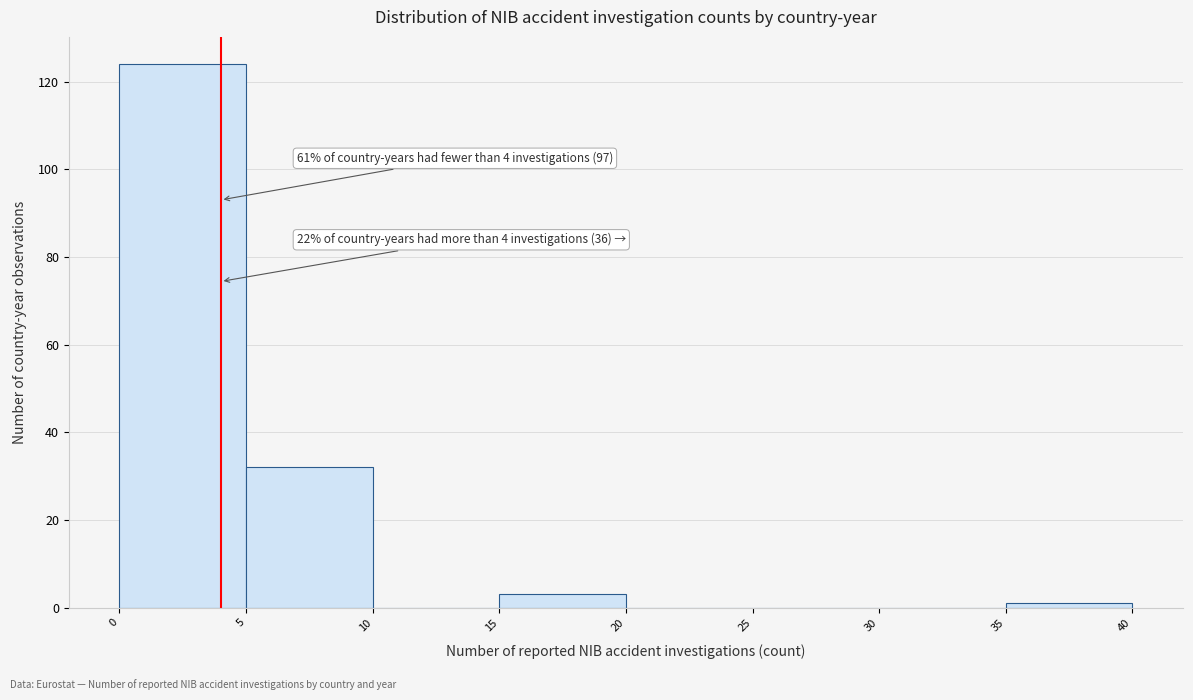

Over which range of the x-axis is the bar tallest?

0 to 5